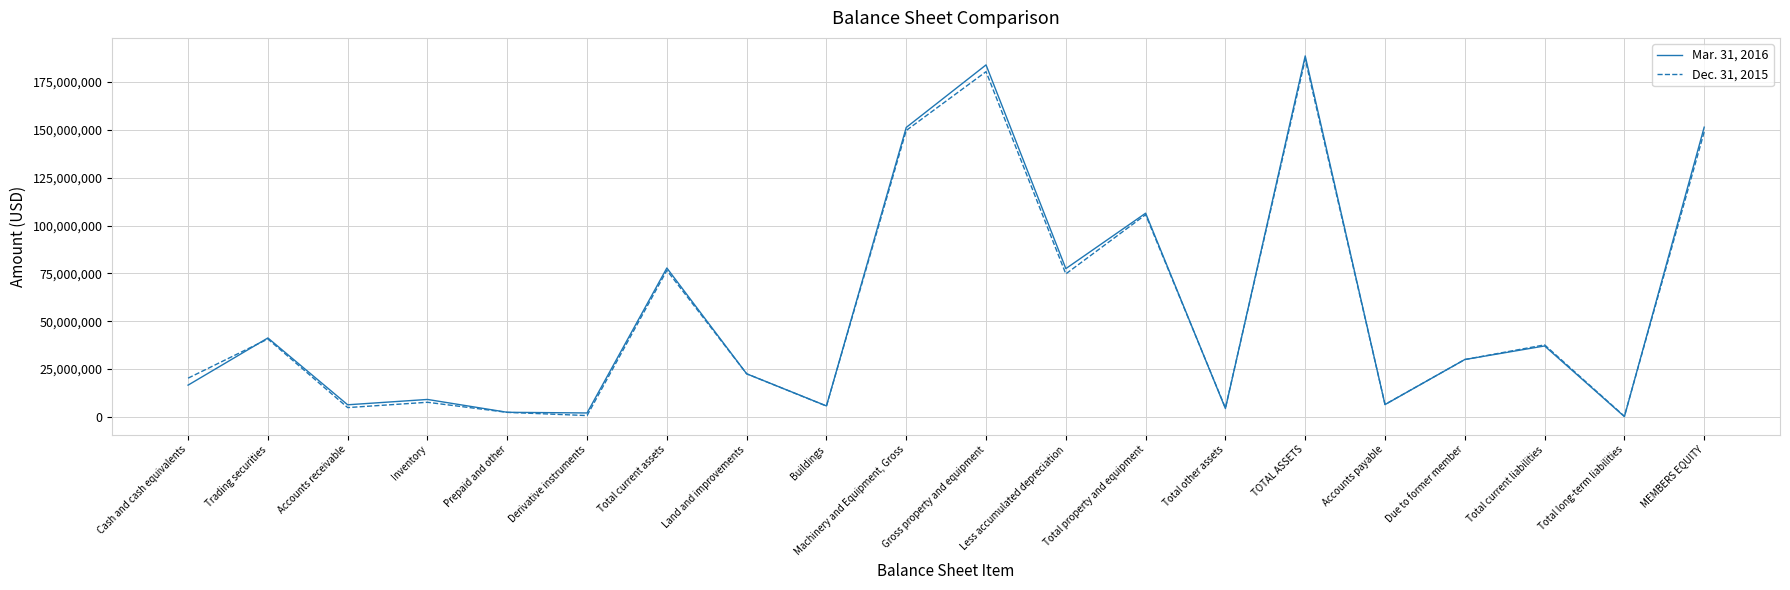

What is the sum of the Dec. 31, 2015 values at Trading securities and Total long-term liabilities?

41080680